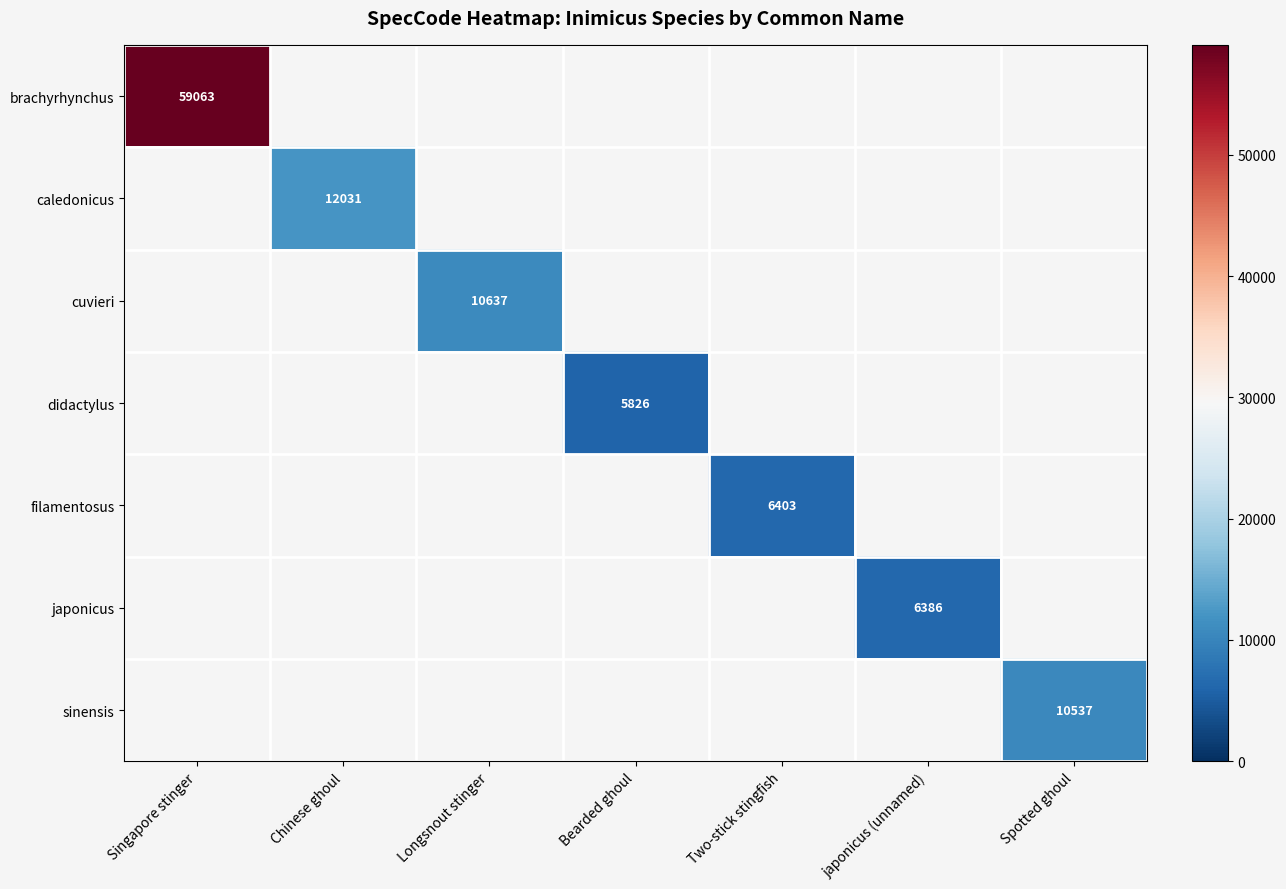

Which category has the lowest value across all series?

Bearded ghoul